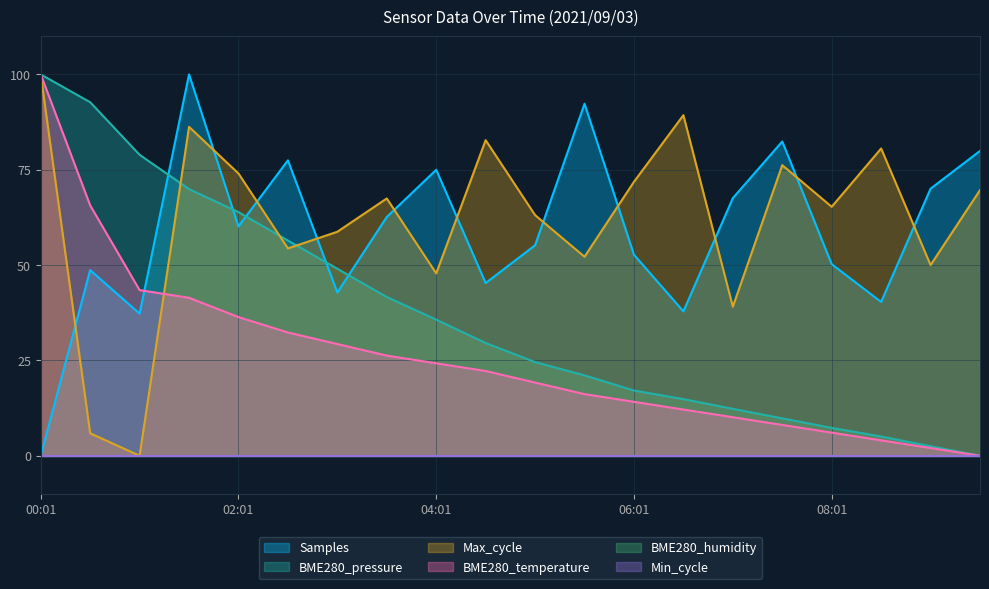

How many values in Samples are above zero?

19